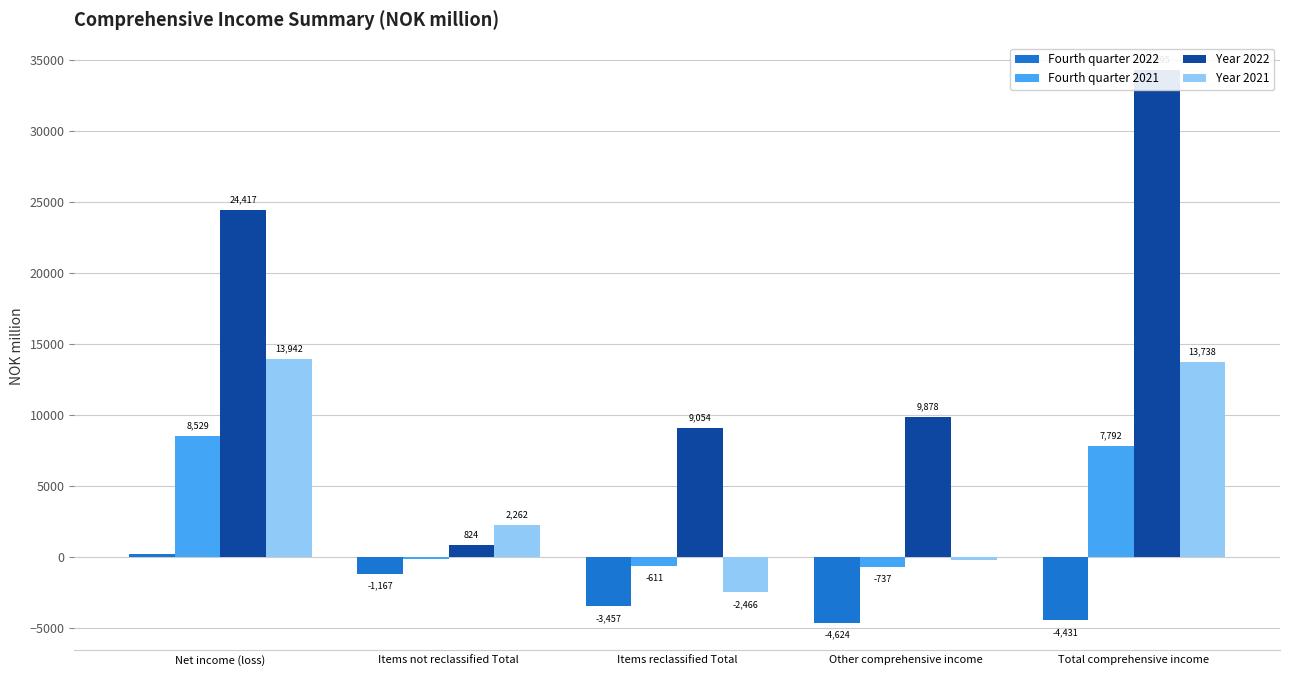

What is the total value across all series at Total comprehensive income?

51394.4